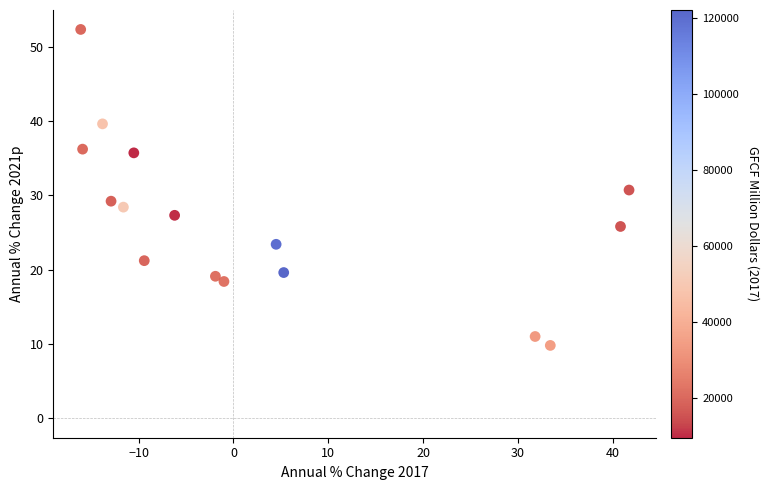

What is the range of X values (max minus min)?

57.8